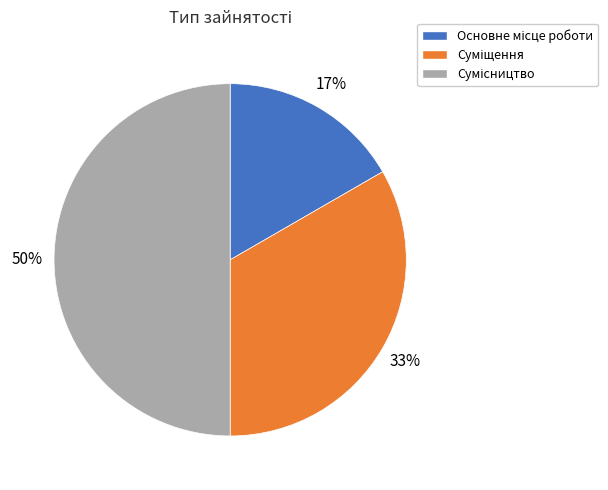

To the nearest percent, what is the average slice percentage?

33%